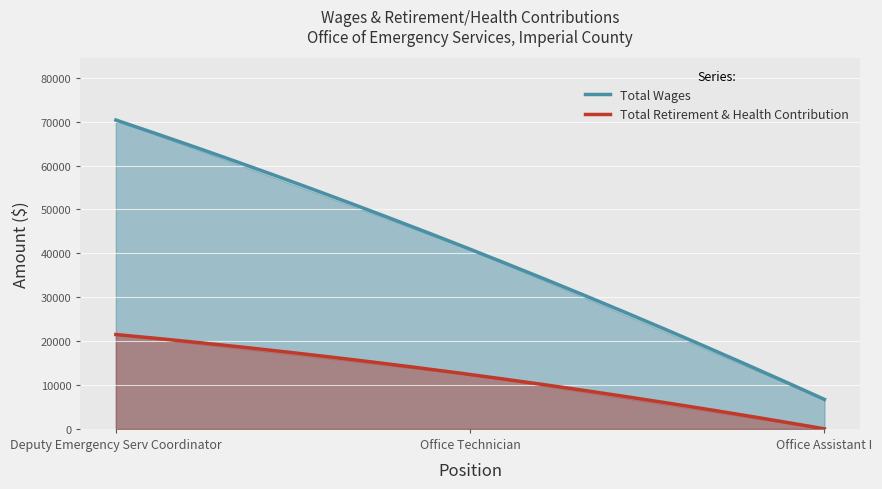

How many series are shown in this chart?

2